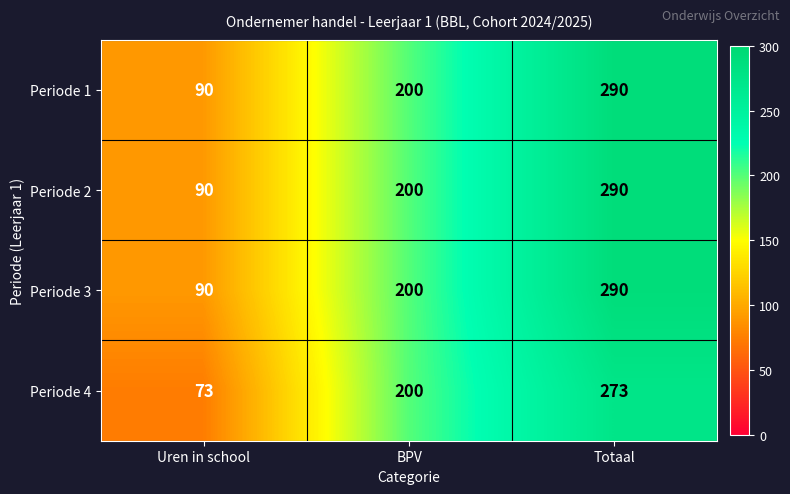

Is it true that Periode 2 equals 298 at BPV?

False